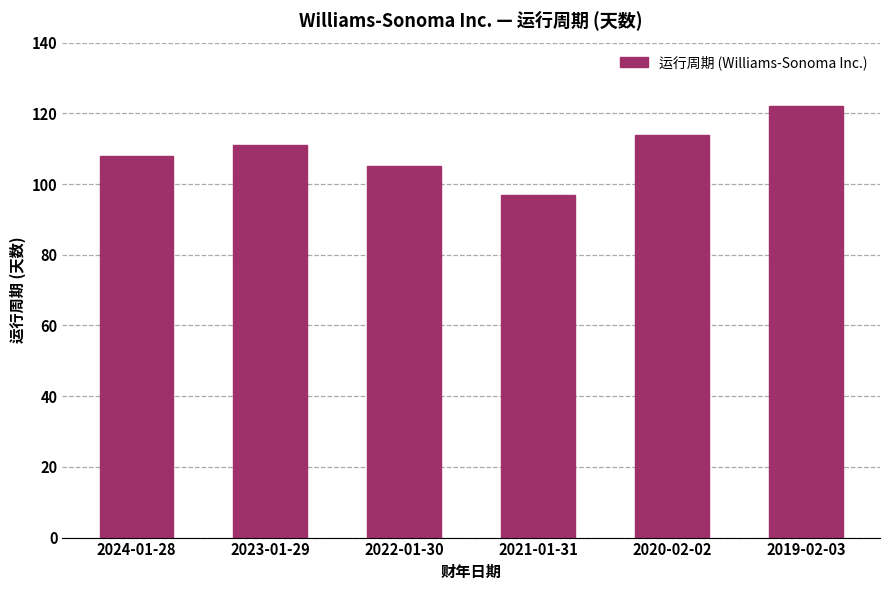

What is the label of the 2nd bar from the right?

2020-02-02